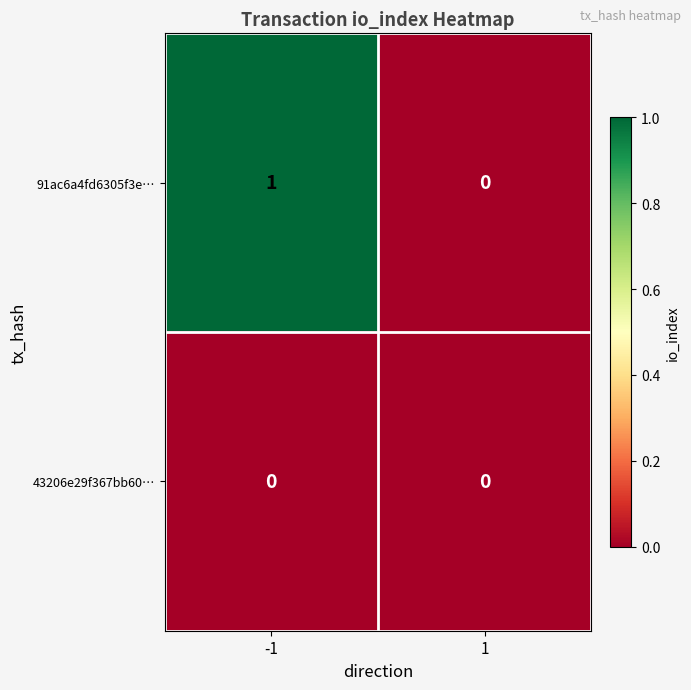

The 91ac6a4fd6305f3e… series shows 1 at -1. True or false?

True